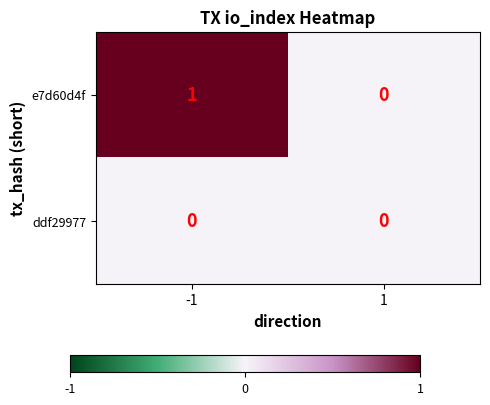

Which series has the largest total across all categories?

e7d60d4f